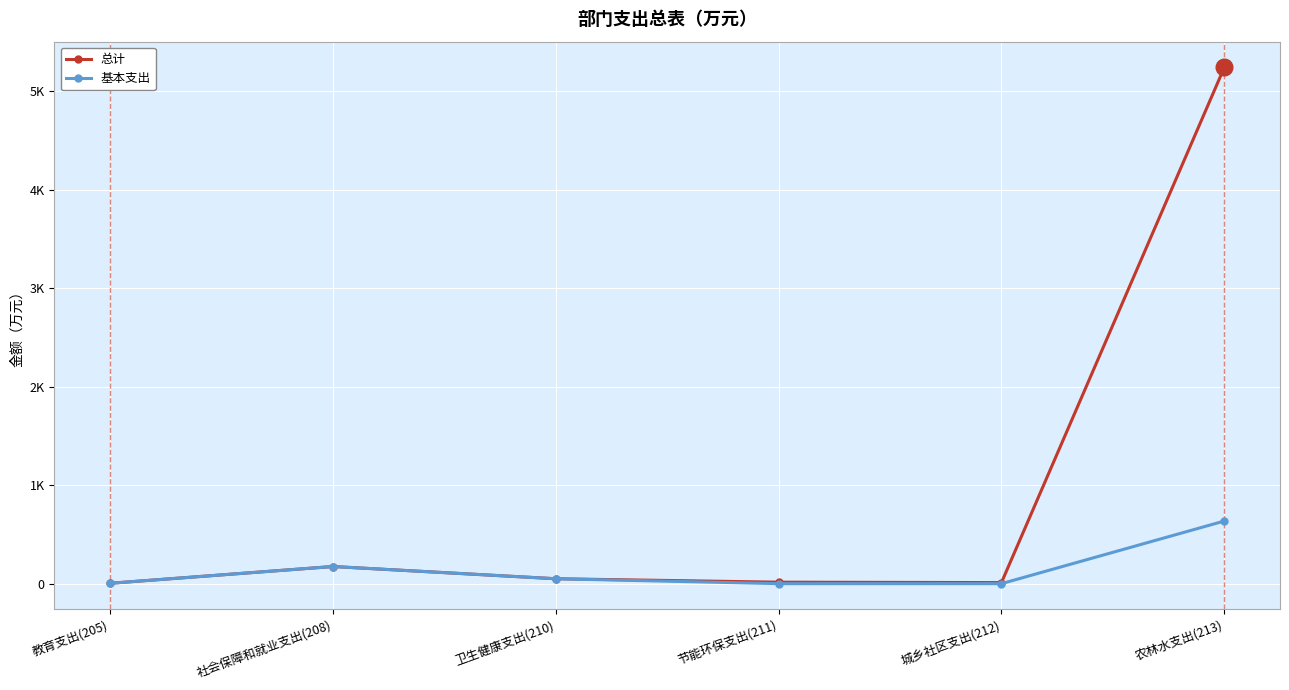

Between 教育支出(205) and 城乡社区支出(212), which series saw the biggest shift?

总计